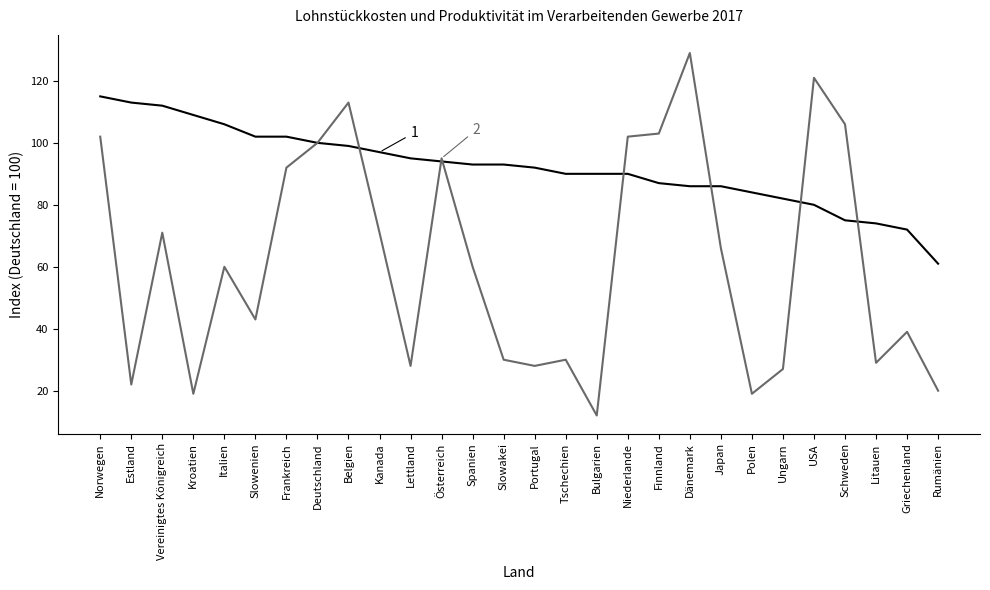

What position from the right is Italien?

24